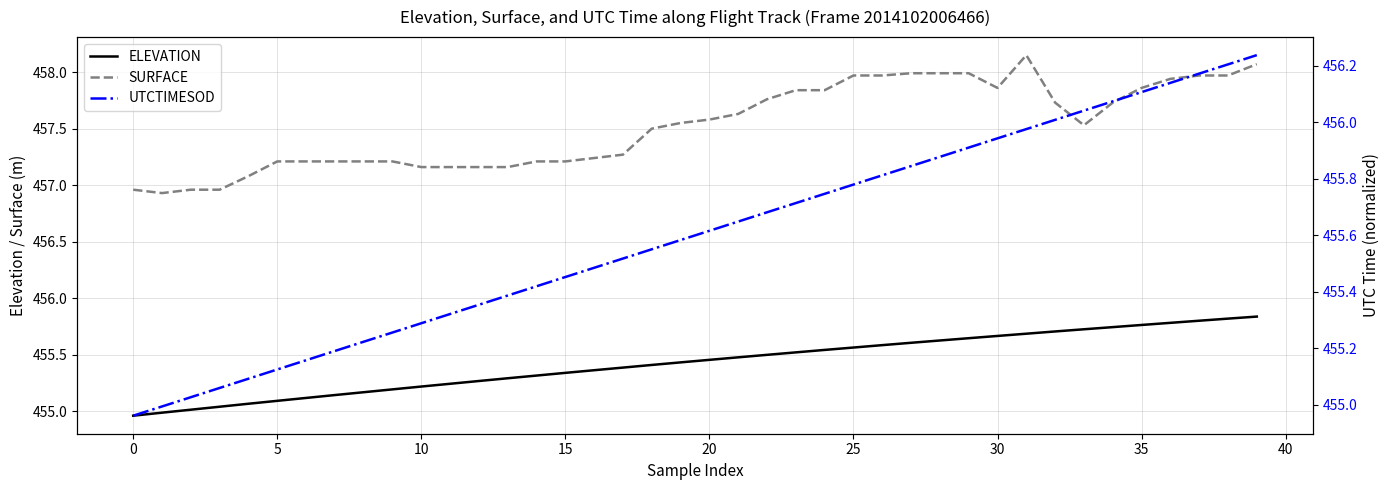

Which series has the largest range (max minus min)?

UTCTIMESOD